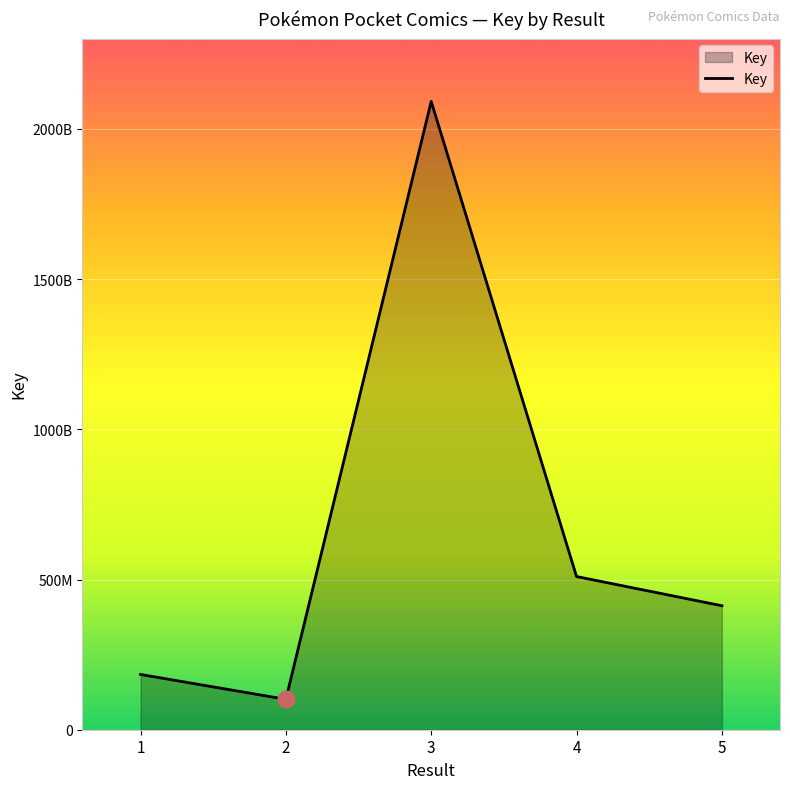

True or false: the data shows 696674686 at 5.

False